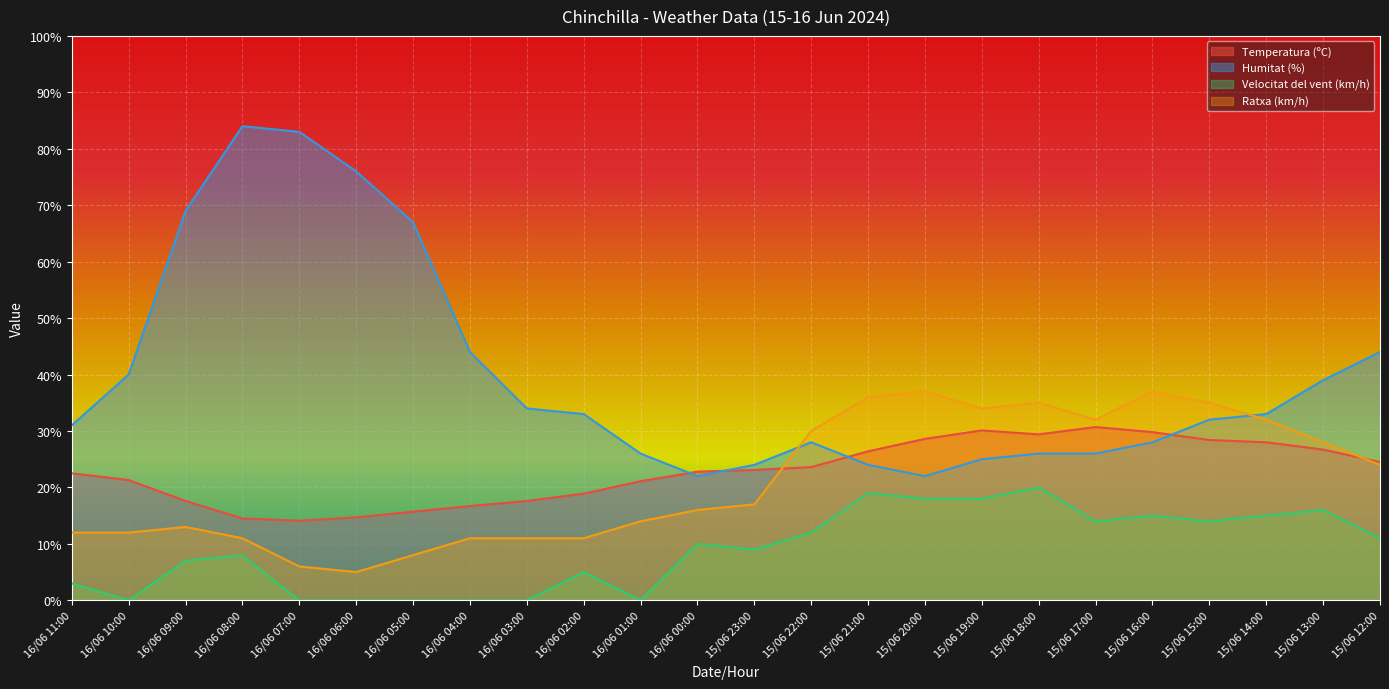

At 15/06 13:00, list the series in order from smallest to largest.

Velocitat del vent (km/h), Temperatura (ºC), Ratxa (km/h), Humitat (%)